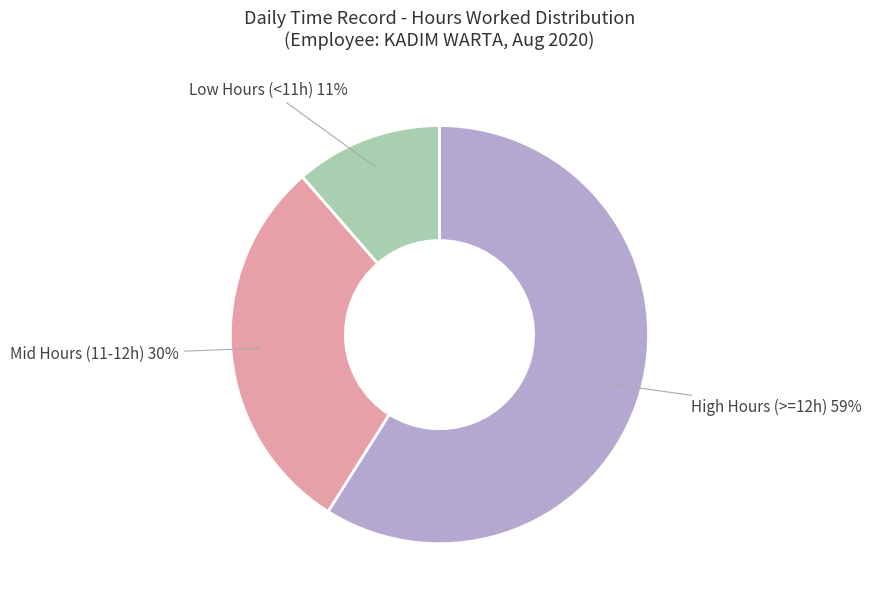

Is there any slice that represents more than half of the pie?

Yes